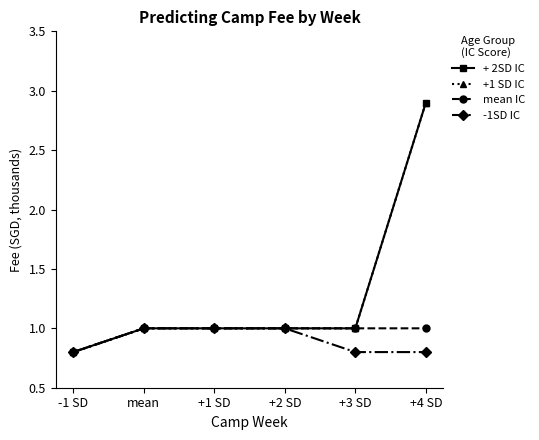

Is this an area chart (filled region under the line)?

No